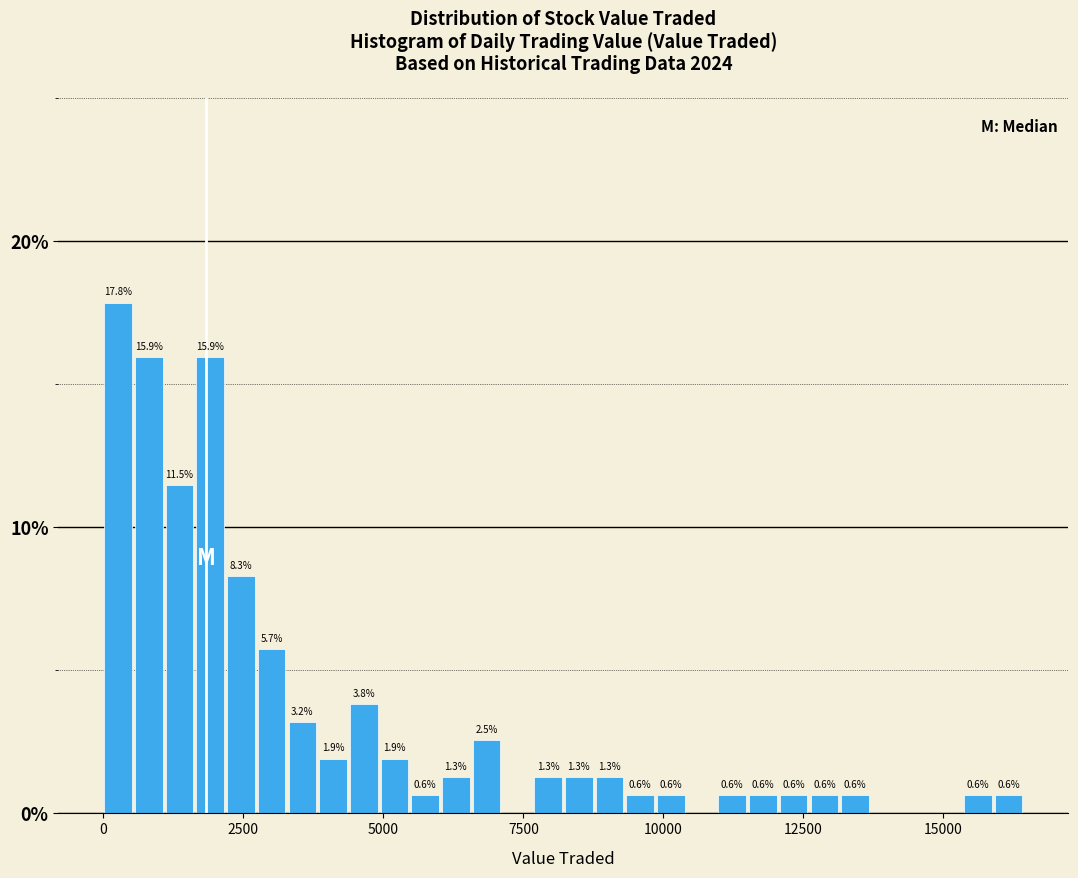

Around what value on the x-axis is the tallest bar? Give the approximate position of its centre, as read against the axis.

500